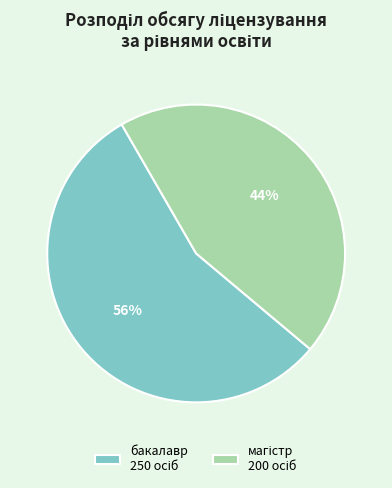

Is there a majority slice in this chart?

Yes